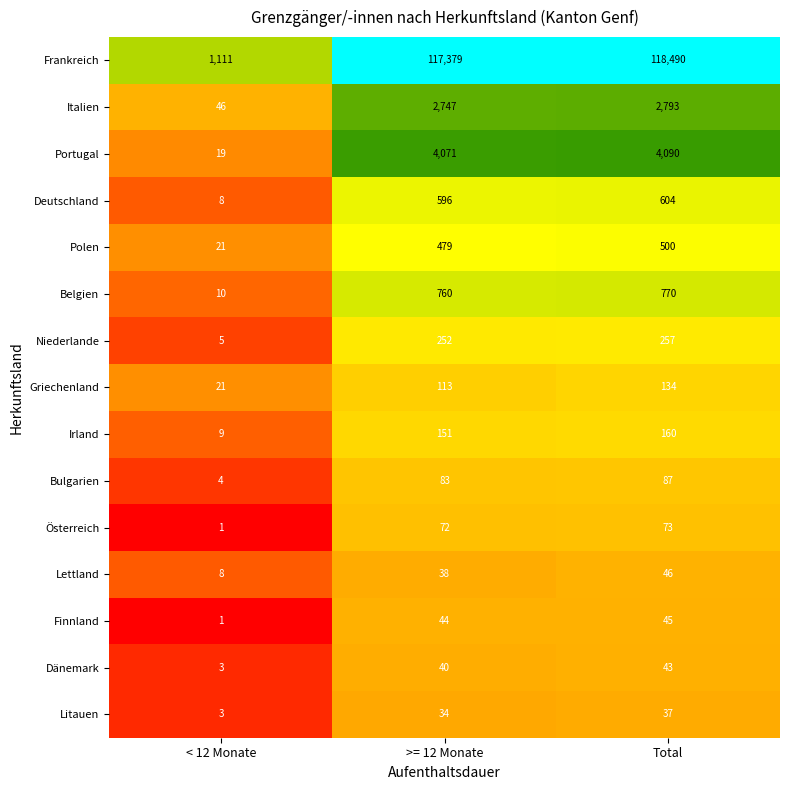

What is the sum of all Litauen values?

74